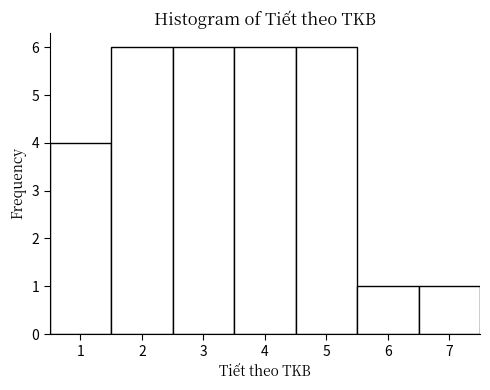

Reading left to right, list every bar in this chart as the range it spans on the x-axis followed by its height. The values are not printed on the chart, so give them approximately, as read against the axis.

0.5 to 1.5: 4
1.5 to 2.5: 6
2.5 to 3.5: 6
3.5 to 4.5: 6
4.5 to 5.5: 6
5.5 to 6.5: 1
6.5 to 7.5: 1